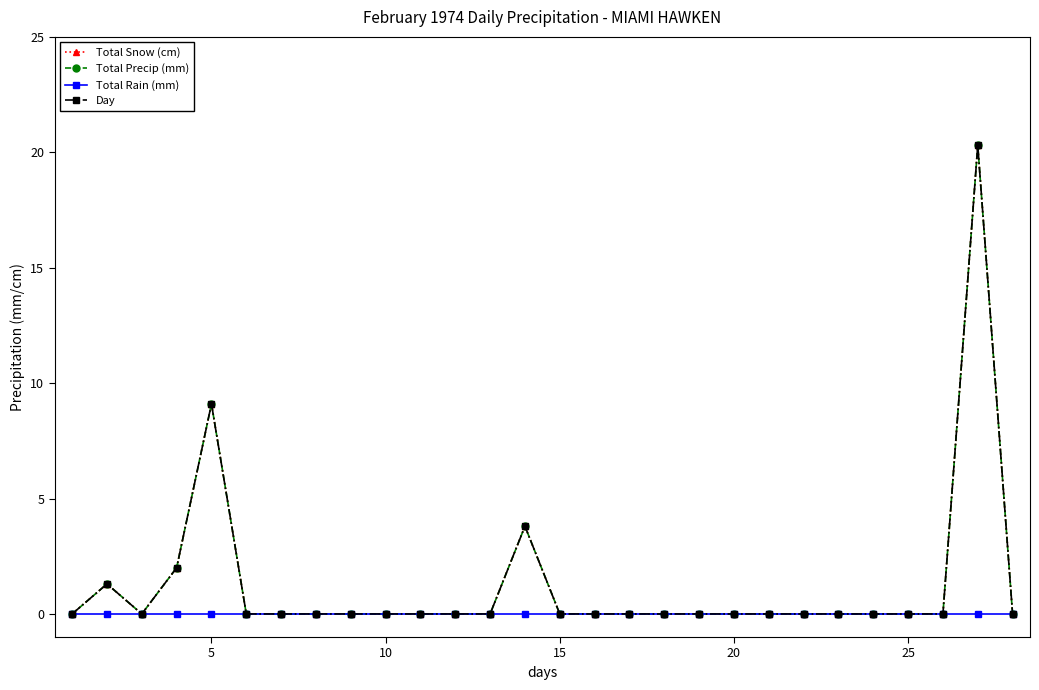

Is this an area chart (filled region under the line)?

No